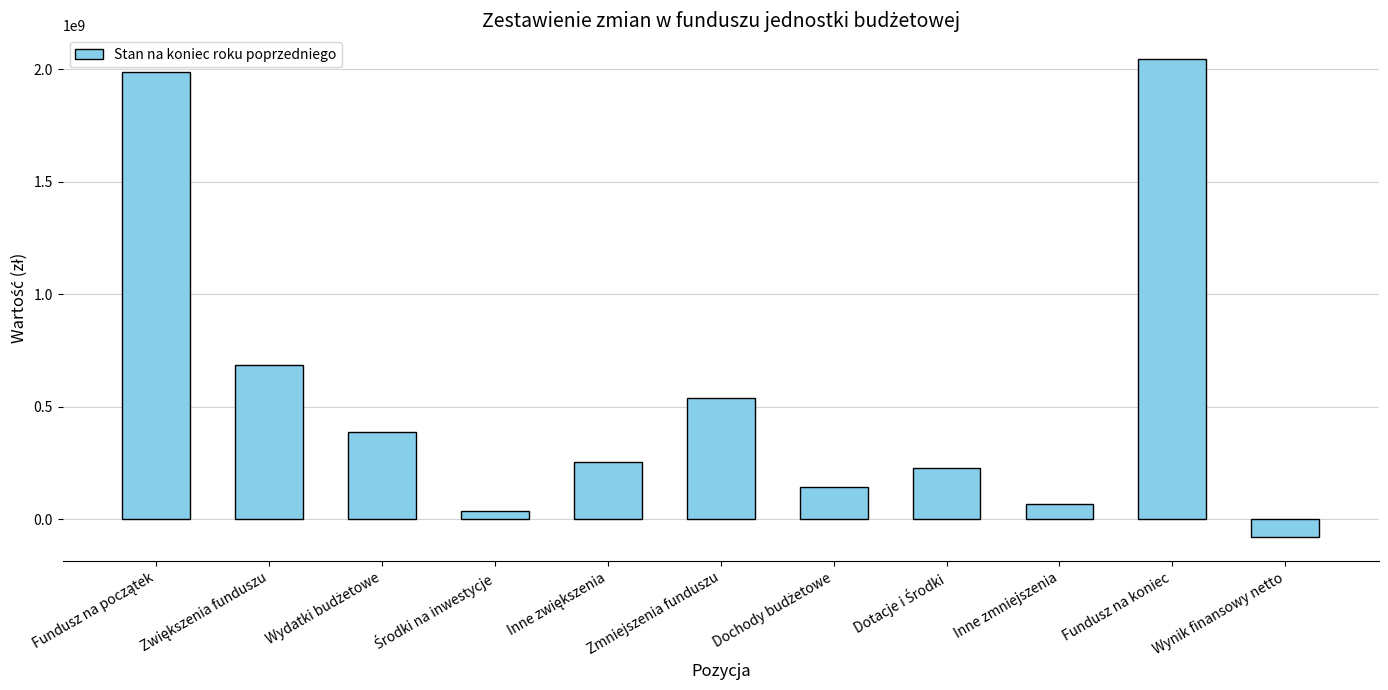

What is the approximate value at Wynik finansowy netto?

-78443133.1